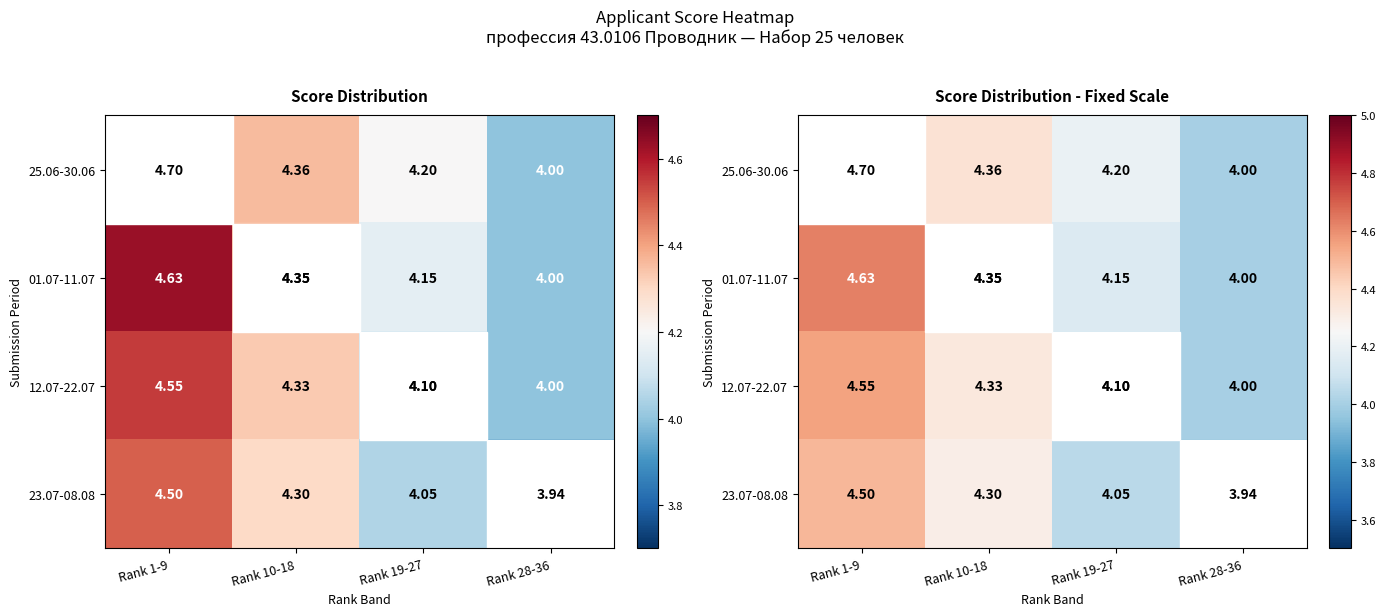

The value of 25.06-30.06 at Rank 19-27 is 4.2. True or false?

True